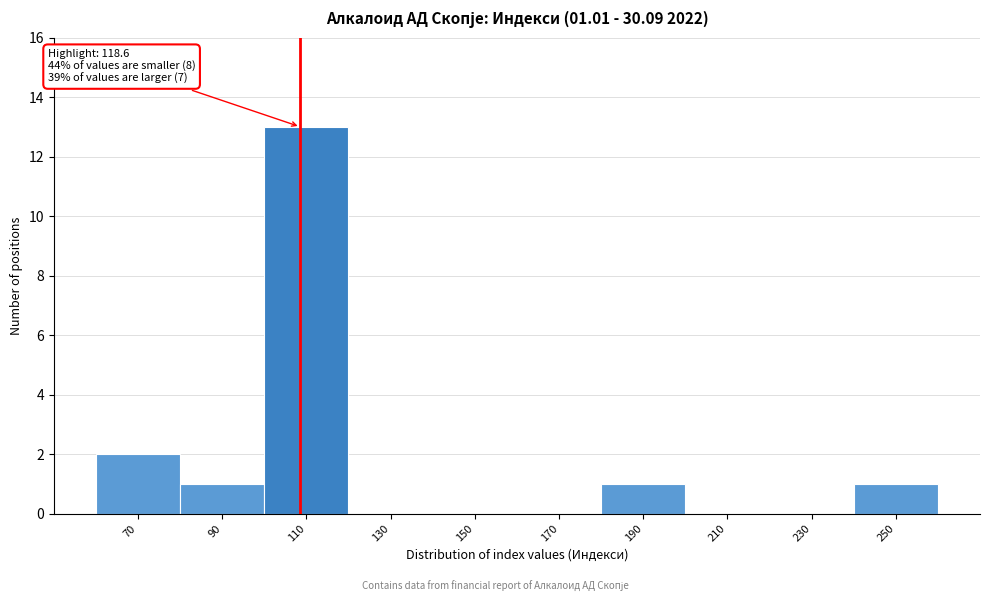

Reading right to left, what are all the values shown in this chart?

250=1	230=0	210=0	190=1	170=0	150=0	130=0	110=13	90=1	70=2